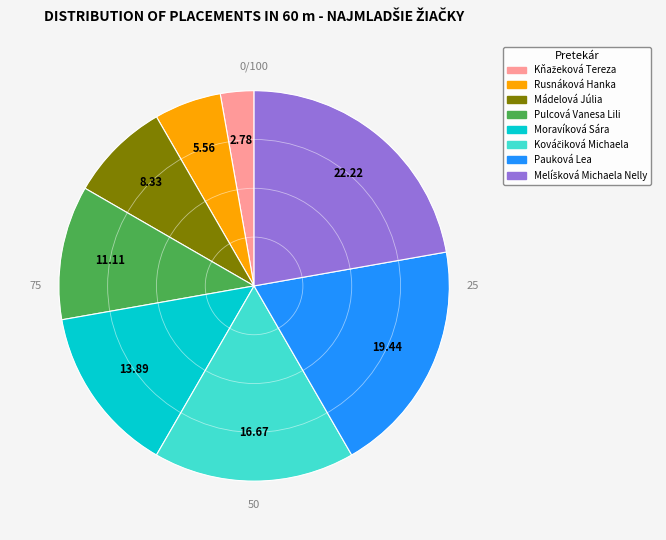

Combined, do Moravíková Sára and Pulcová Vanesa Lili account for over 50%?

No